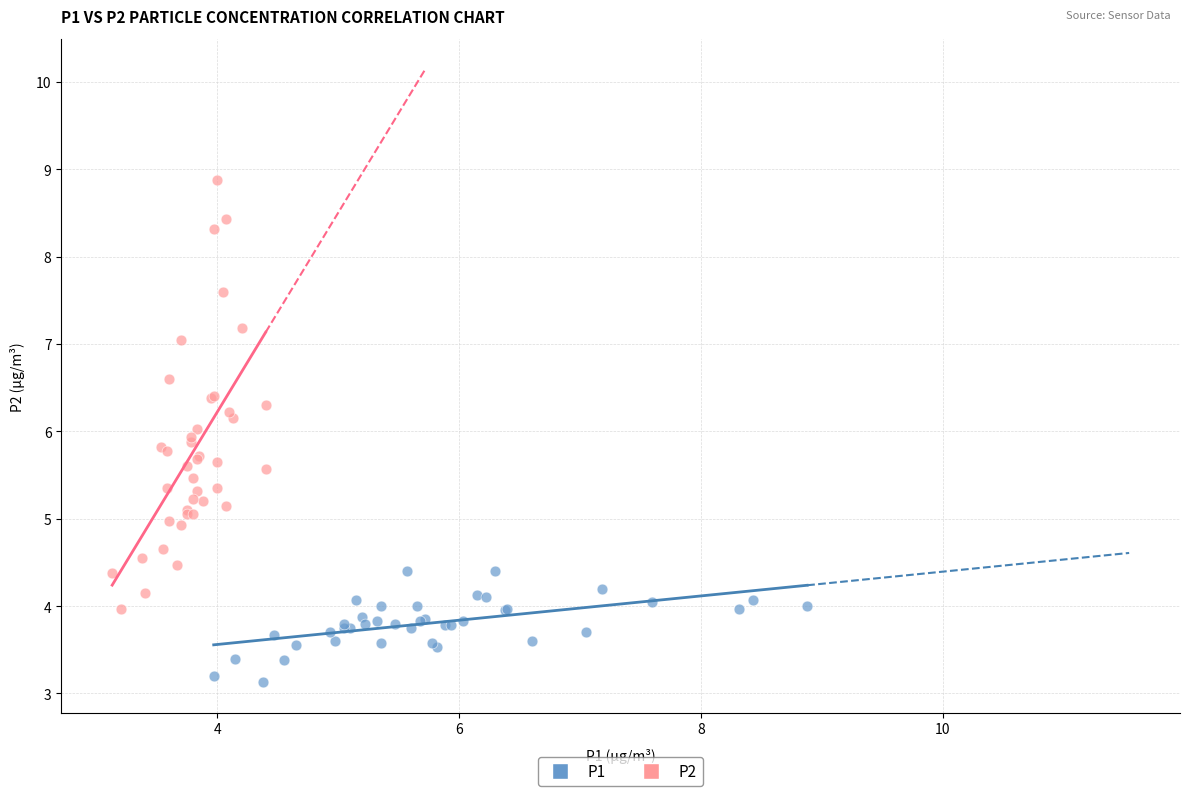

Which series has the widest spread of Y values?

P2